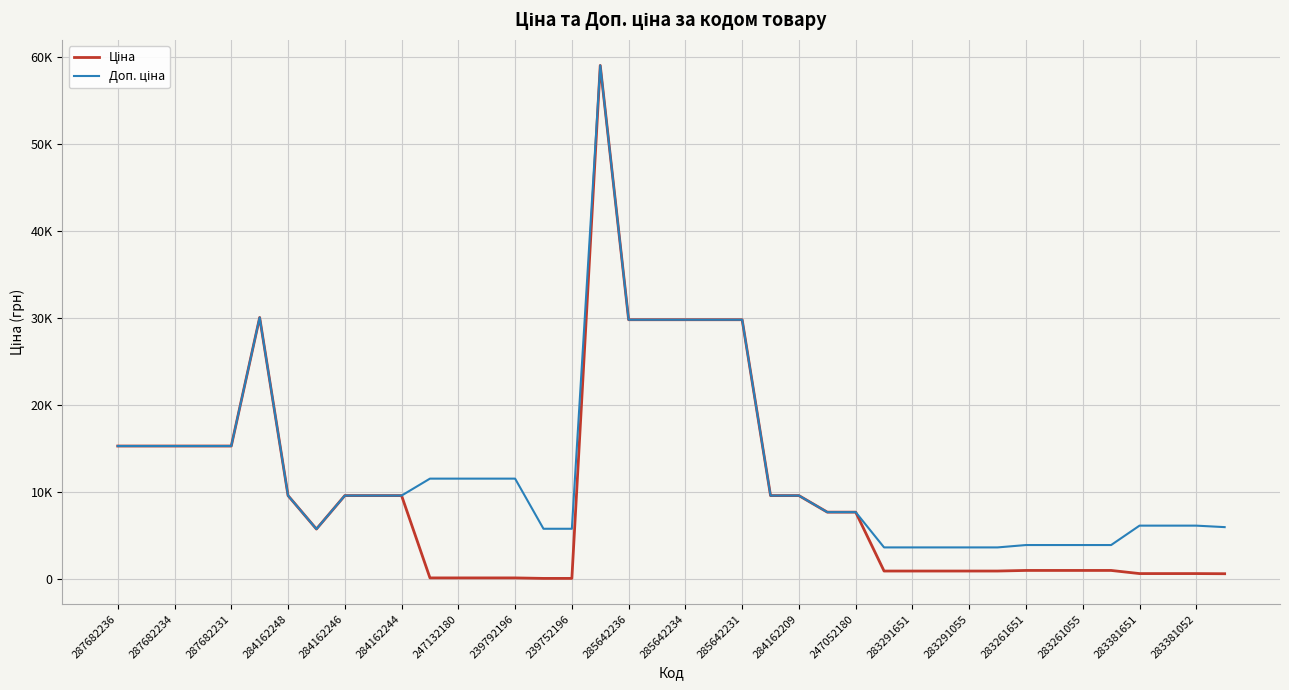

Does the chart display data point markers on the line(s)?

No